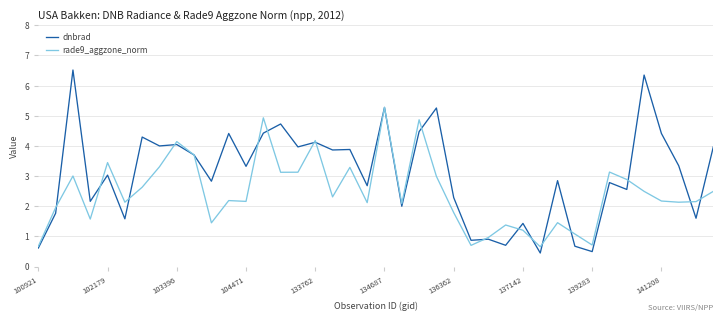

Does the chart display data point markers on the line(s)?

No